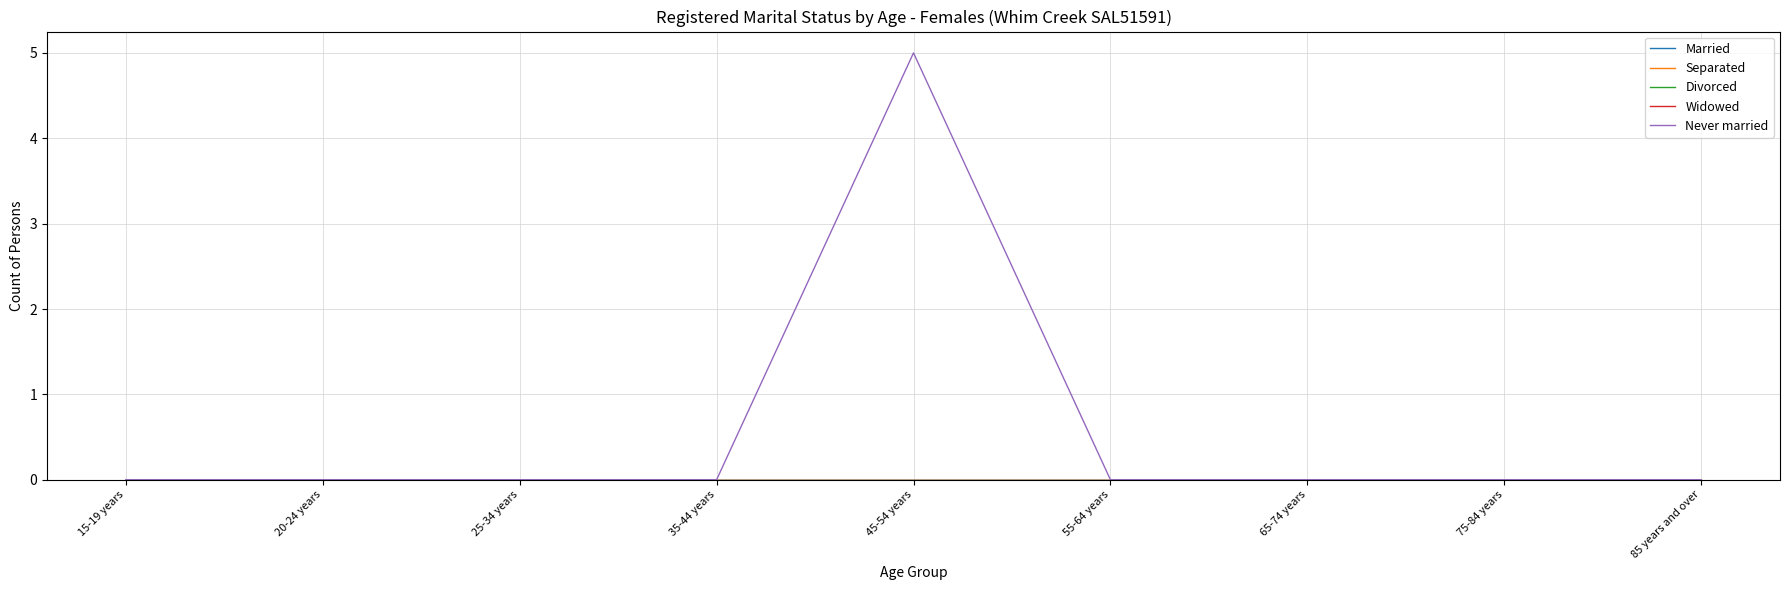

Which series has the widest spread of values?

Never married